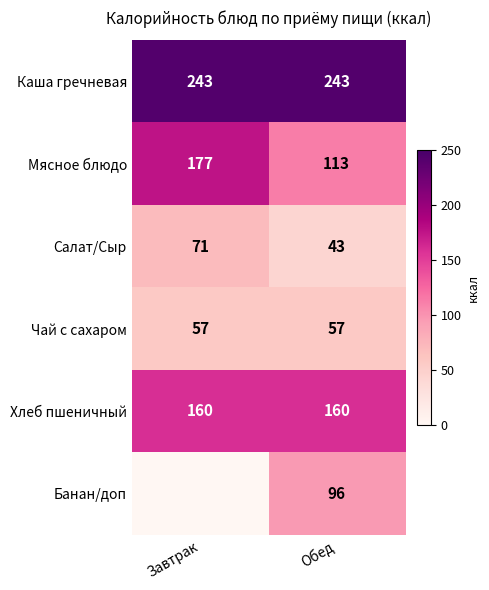

Between Завтрак and Обед, which is larger?

Завтрак